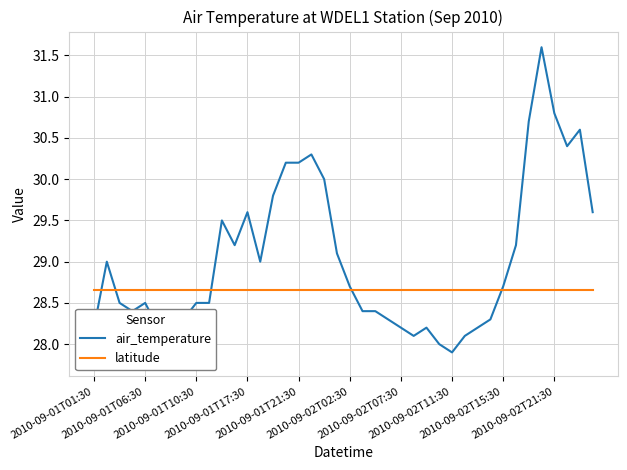

Which series has the largest range (max minus min)?

air_temperature